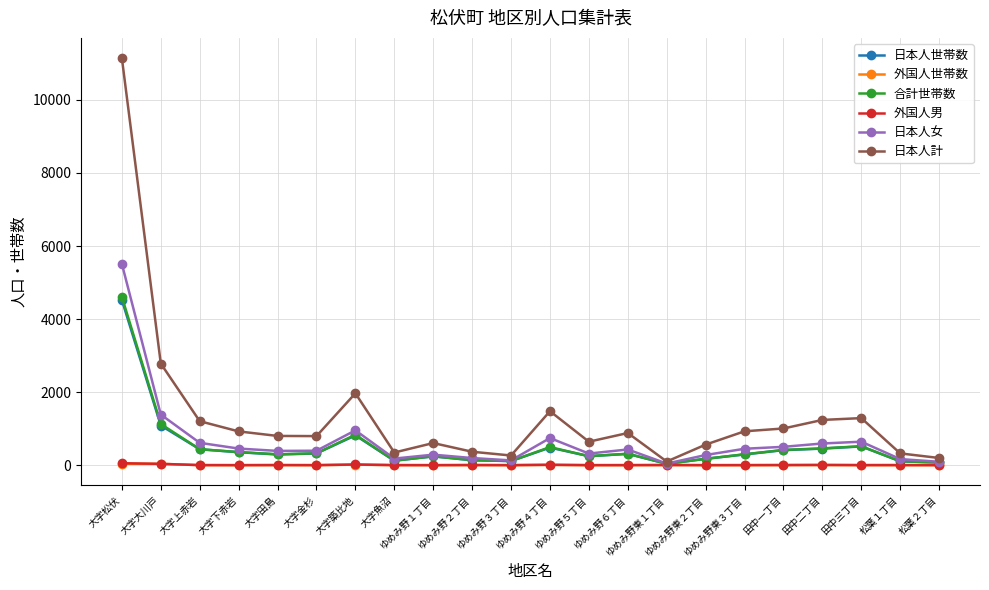

Is the value of 外国人世帯数 at ゆめみ野３丁目 greater than the value of 合計世帯数 at ゆめみ野５丁目?

No